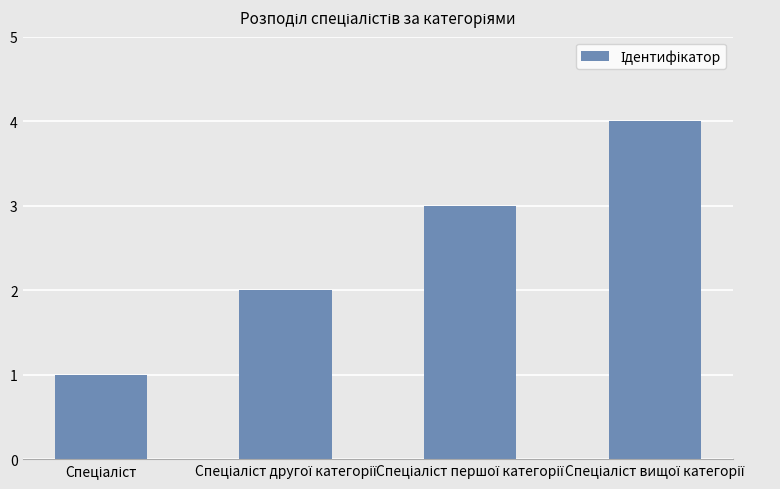

How many distinct data groups are displayed?

1